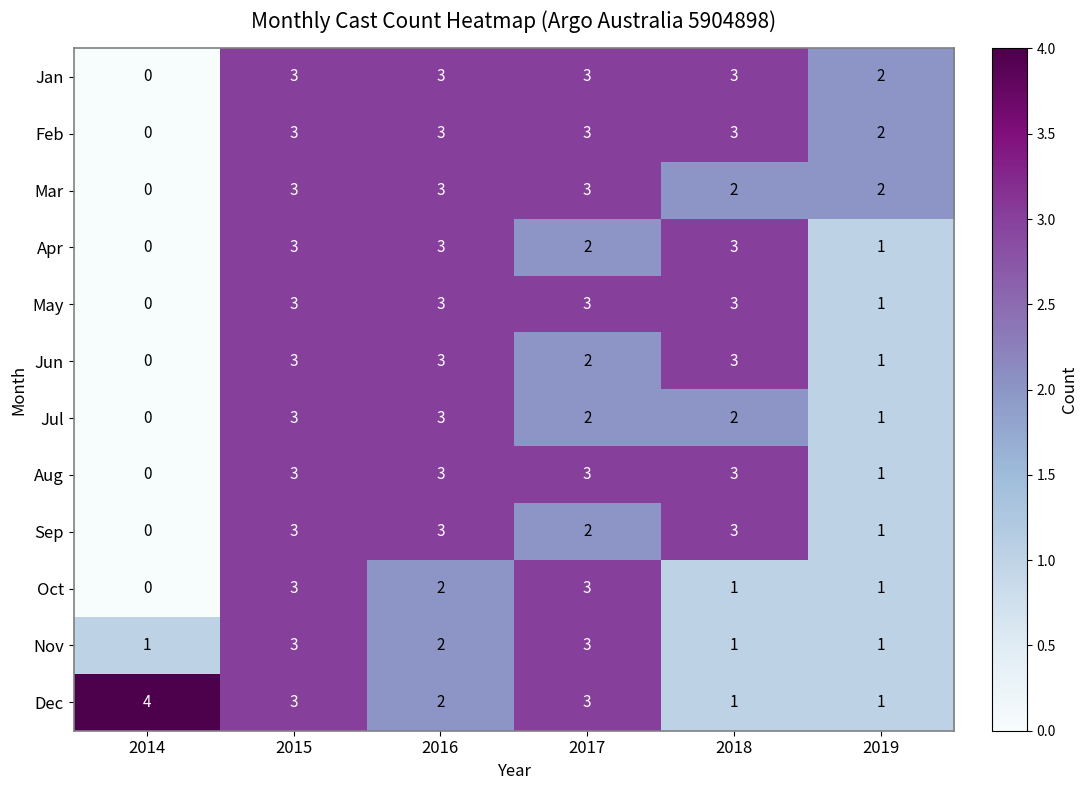

What is the difference between the maximum and minimum values in the Jul series?

3